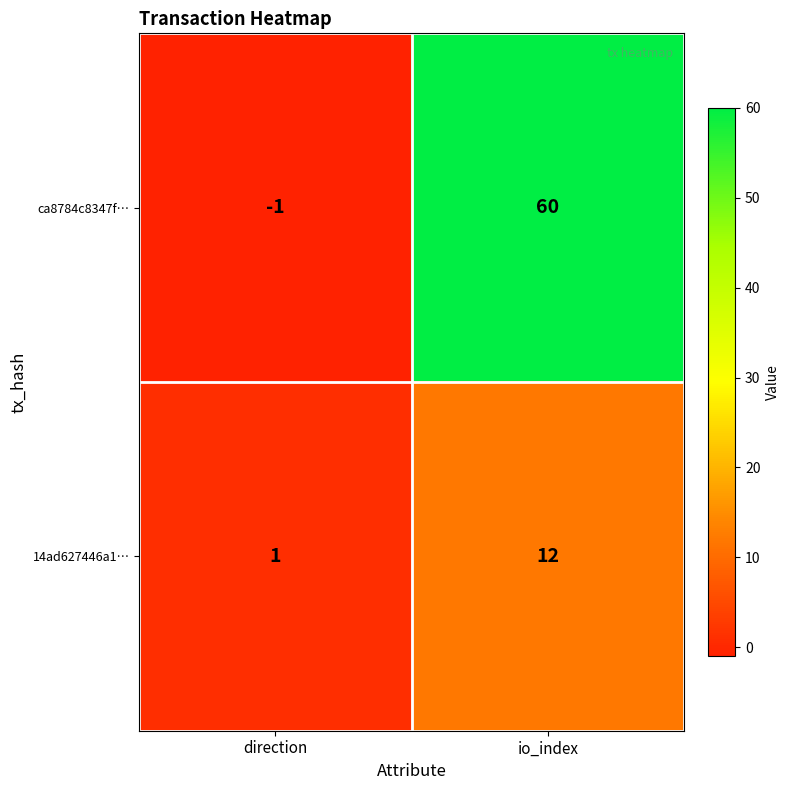

How many values in the ca8784c8347f… series are below 60?

1